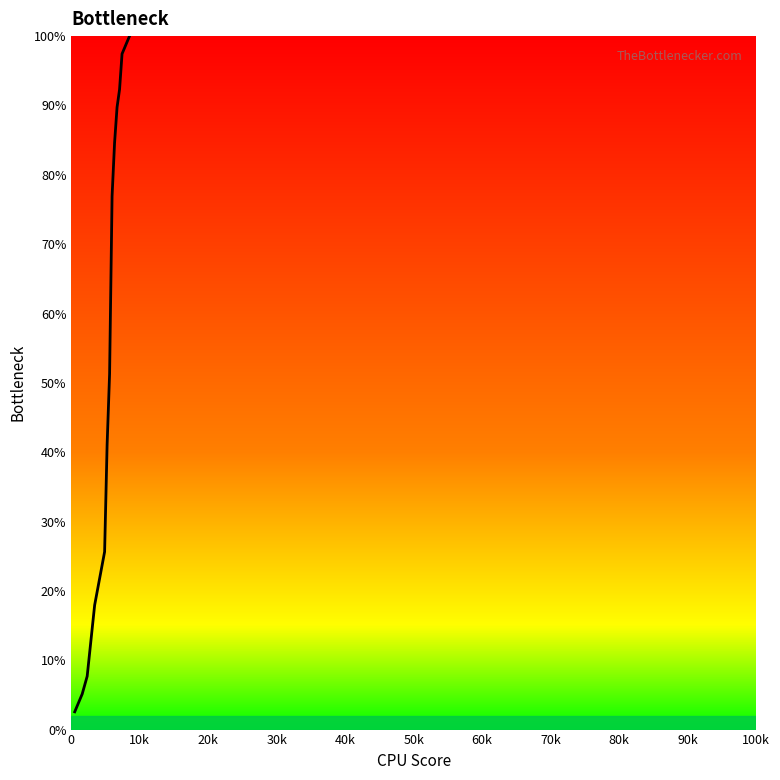

What is the smallest value displayed?

2.6